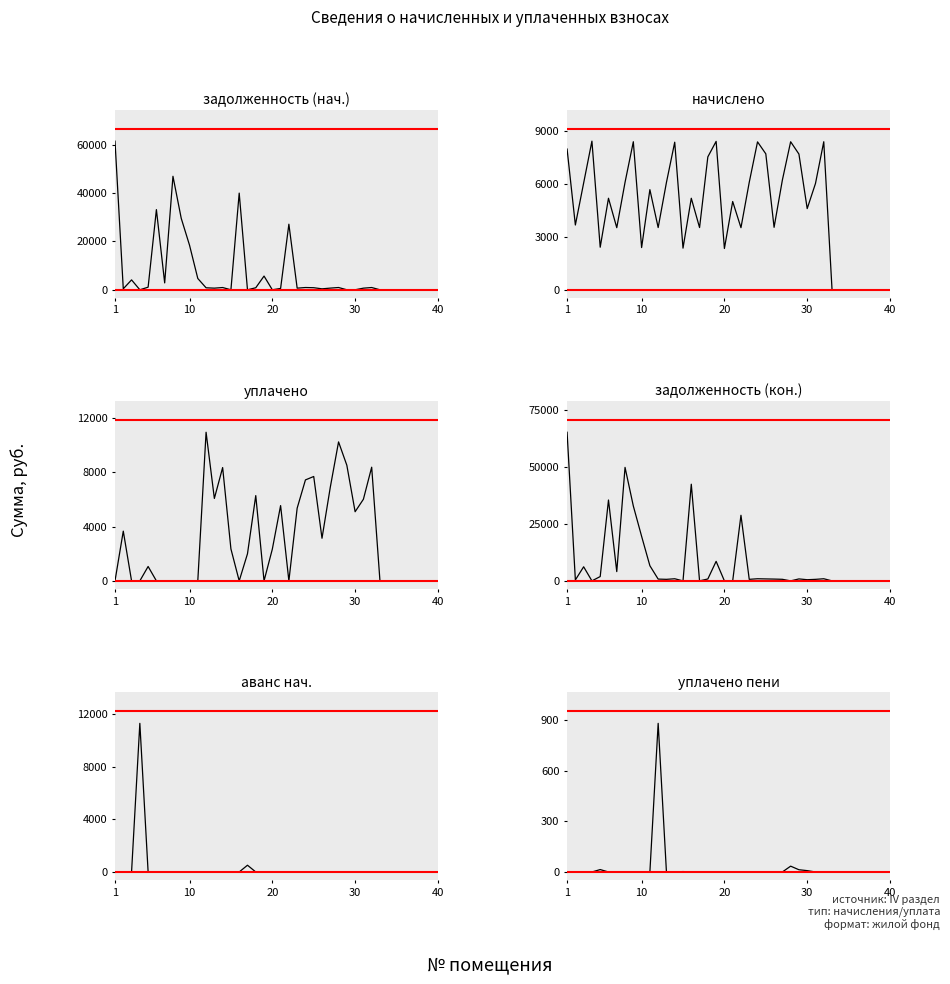

What is the maximum value for задолженность (нач.)?

61550.4